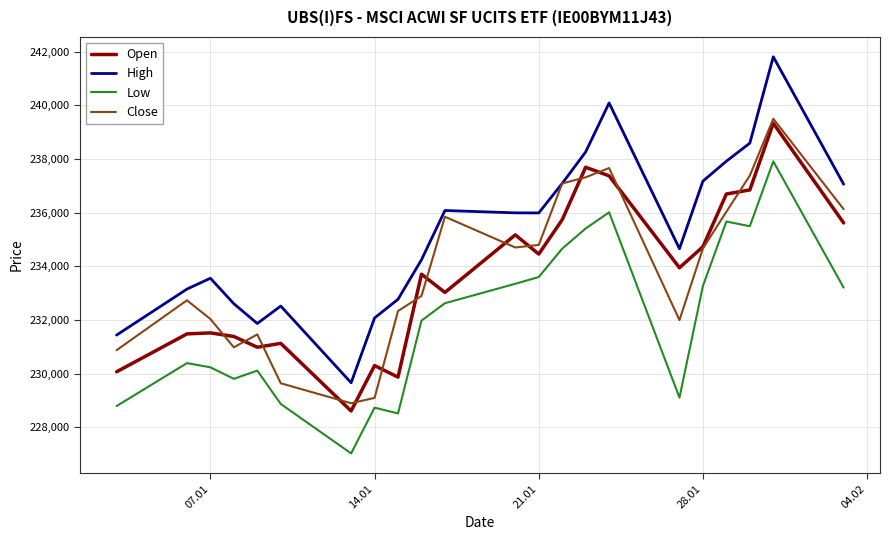

True or false: High and Open intersect in this chart.

False